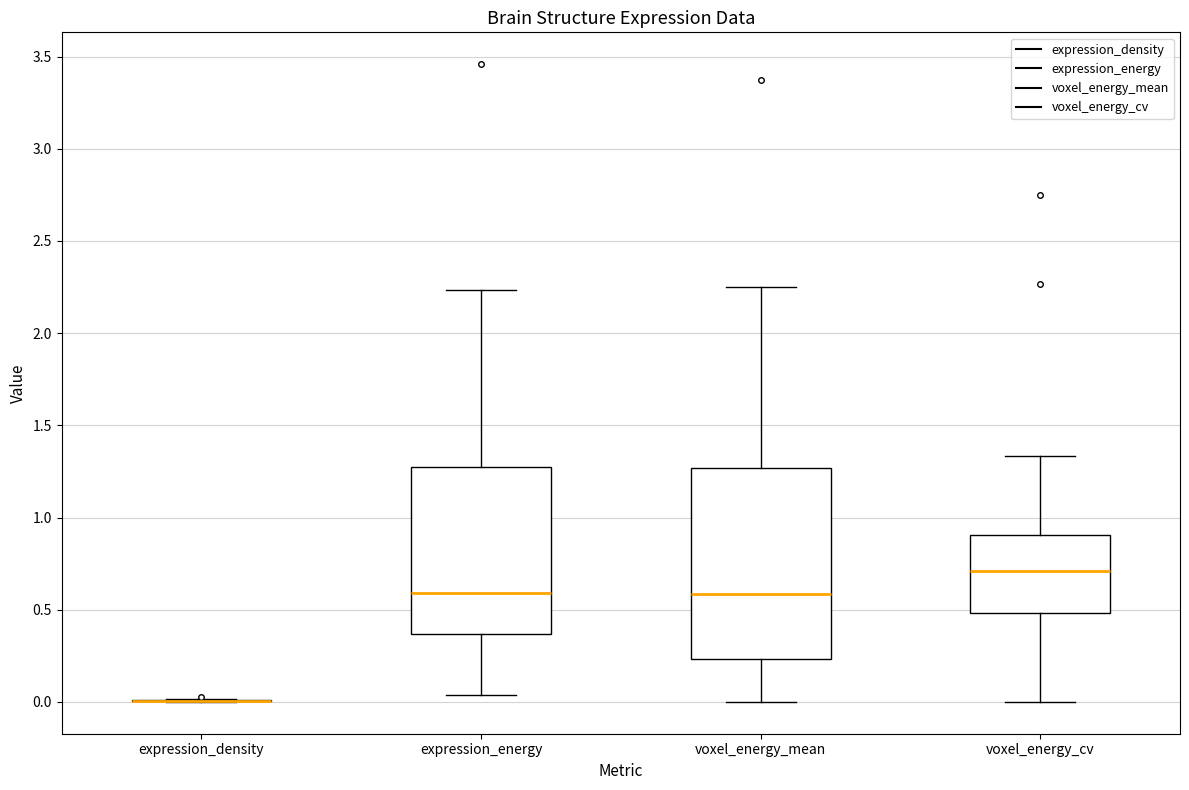

Reading left to right, transcribe this box plot: for each box, give where its median line is, the range the box spans, and where its two whiskers end, as read against the y-axis. The values are not printed on the chart, so give them approximately, as read against the axis.

expression_density: box collapsed to a line at 0.00, whiskers 0.00 to 0.00
expression_energy: median 0.60, box 0.35 to 1.25, whiskers 0.05 to 2.25
voxel_energy_mean: median 0.60, box 0.25 to 1.25, whiskers 0.00 to 2.25
voxel_energy_cv: median 0.70, box 0.50 to 0.90, whiskers 0.00 to 1.35